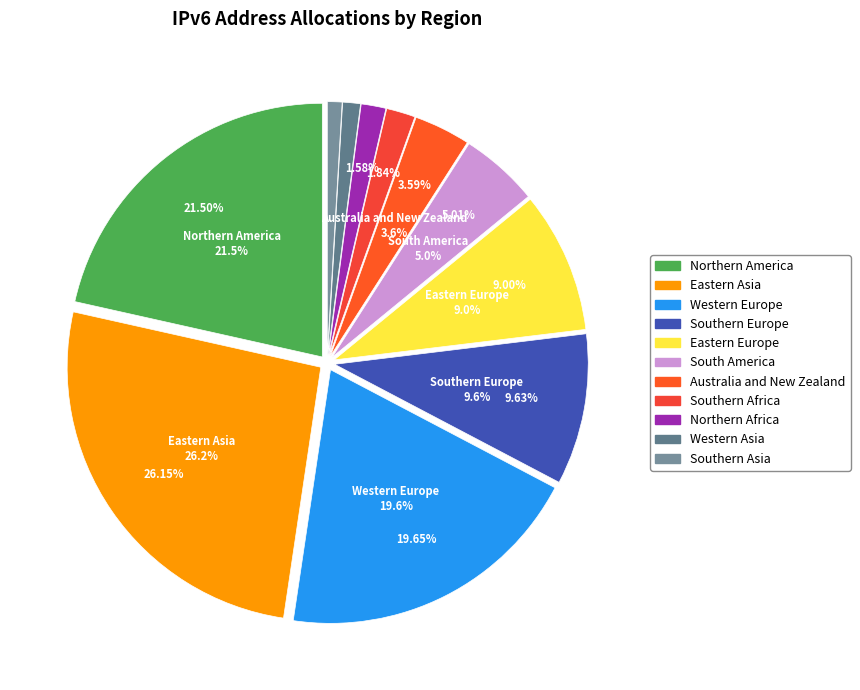

Count the number of slices in the pie.

11